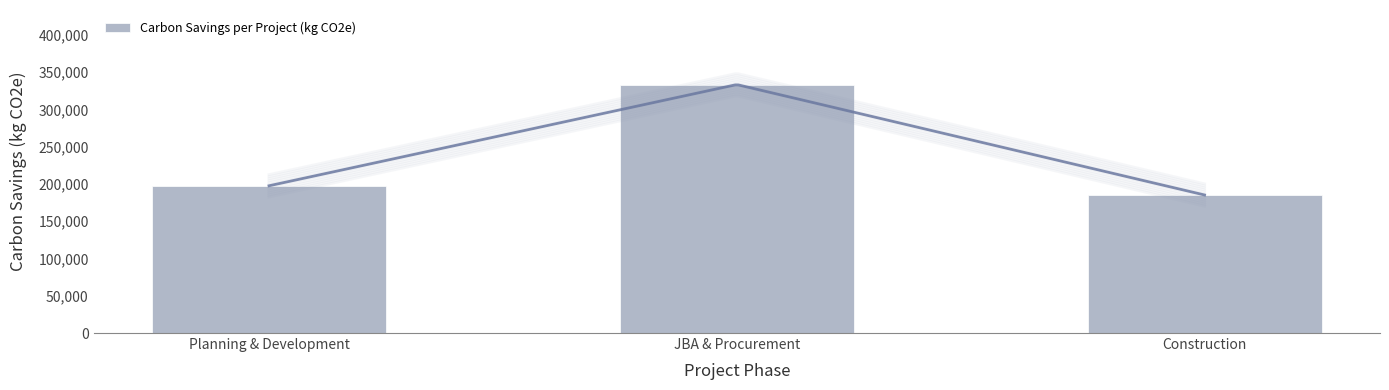

Rank the categories by value from lowest to highest.

Construction, Planning & Development, JBA & Procurement